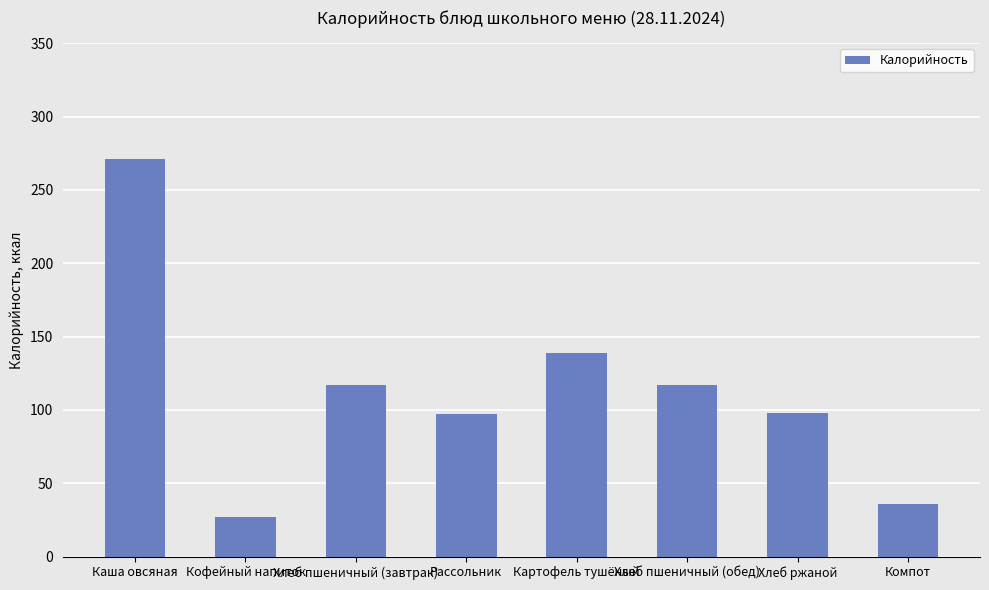

What is the value of the 2nd bar from the left?

27